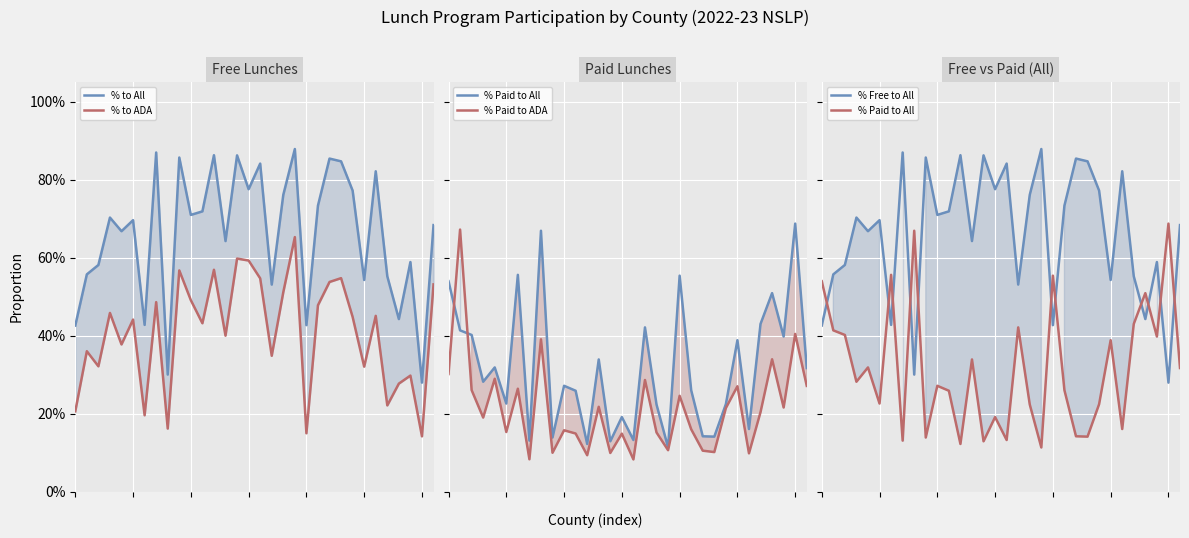

What is the total value across all series at 31?

2.5